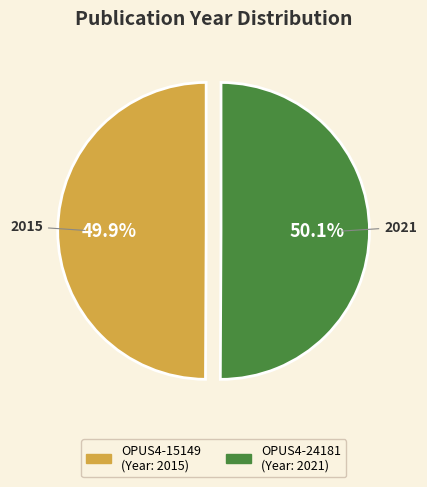

The OPUS4-15149 slice represents 60% of the pie. True or false?

False